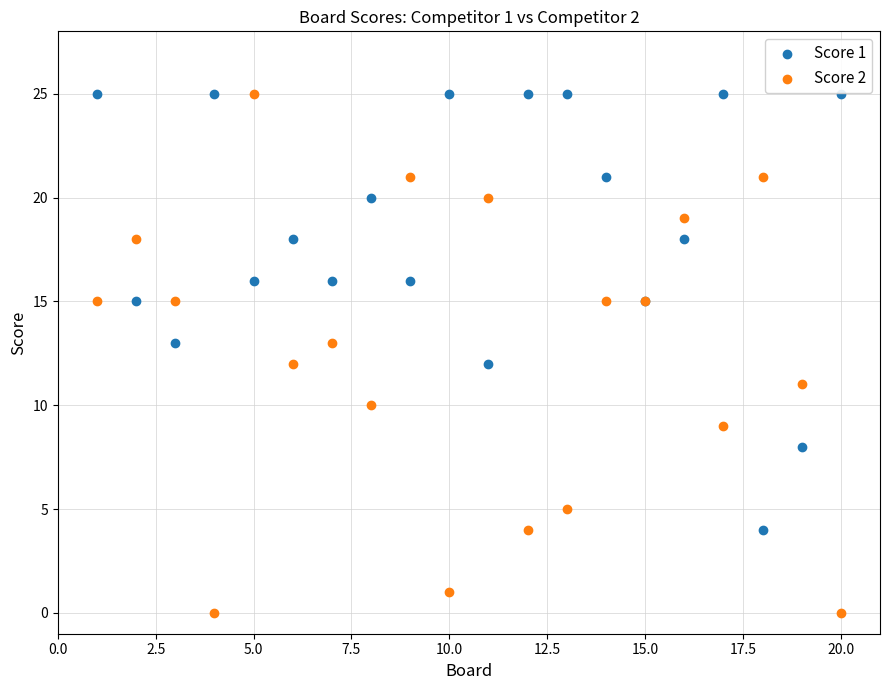

Which series reaches the minimum Y coordinate?

Score 2